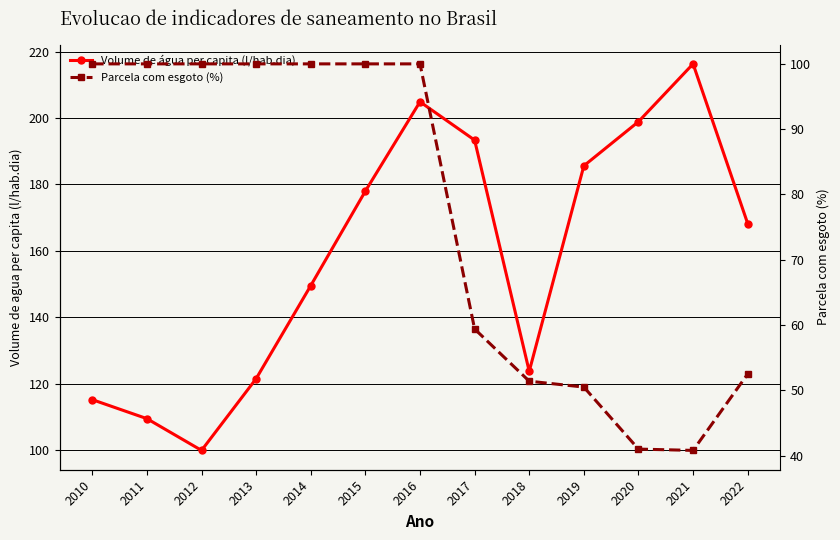

Which series has the largest range (max minus min)?

Volume de água per capita (l/hab.dia)